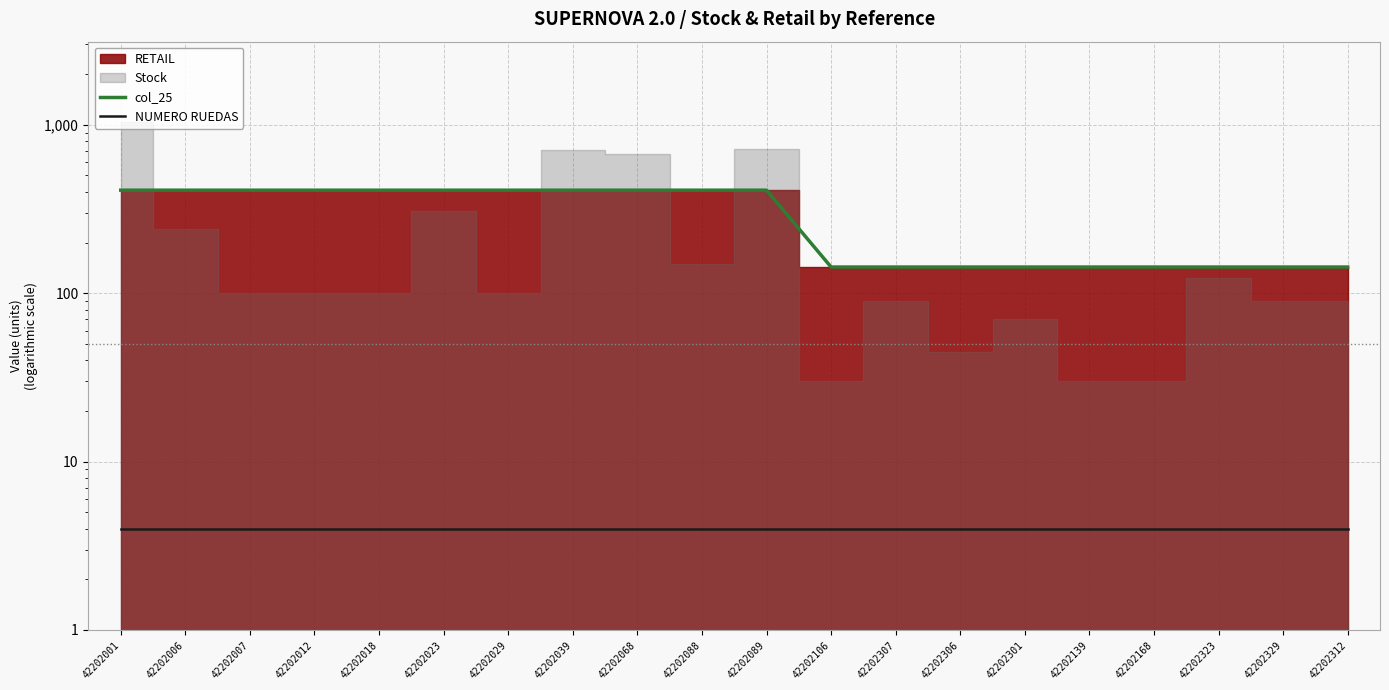

The NUMERO RUEDAS series shows 4 at 42202312. True or false?

True